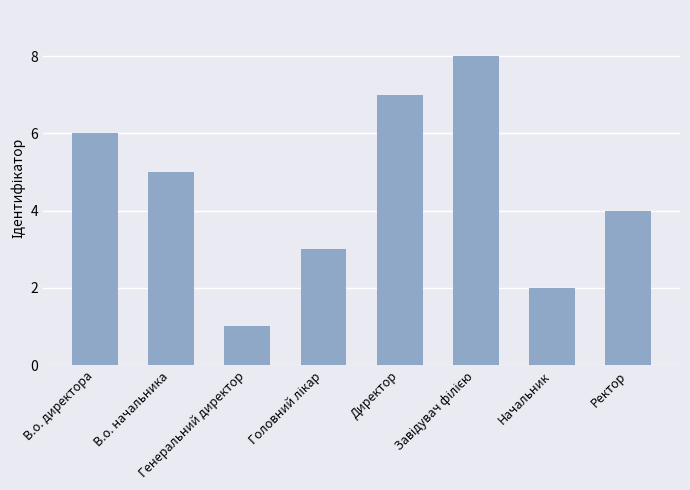

What is the difference between the second highest and minimum values?

6